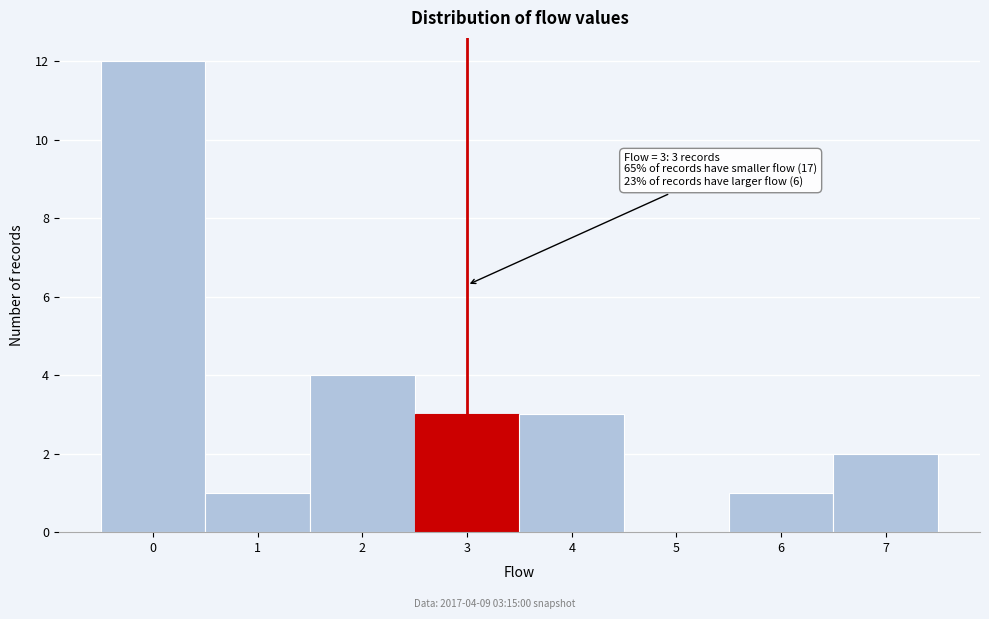

Over which range of the x-axis is the bar tallest?

-0.5 to 0.5